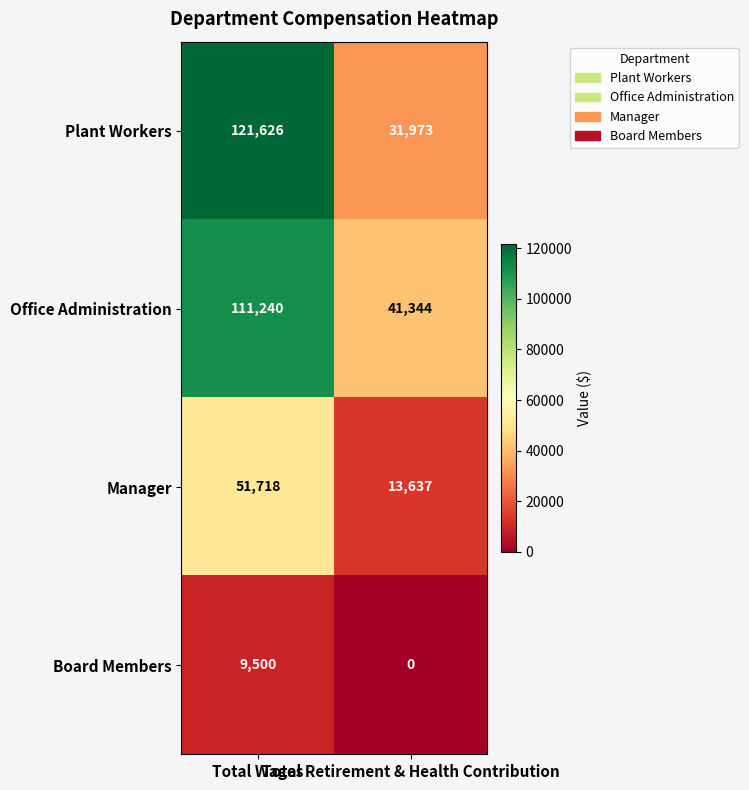

Which label corresponds to the smallest value in the chart?

Total Retirement & Health Contribution